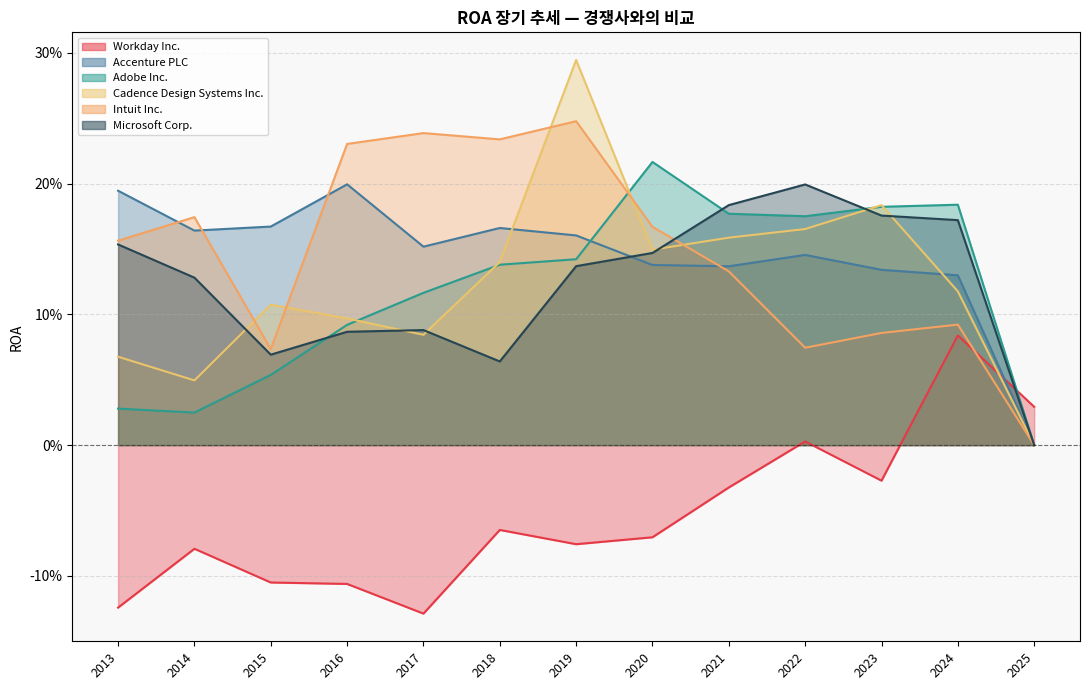

Between 2014 and 2016, which series saw the biggest shift?

Adobe Inc.